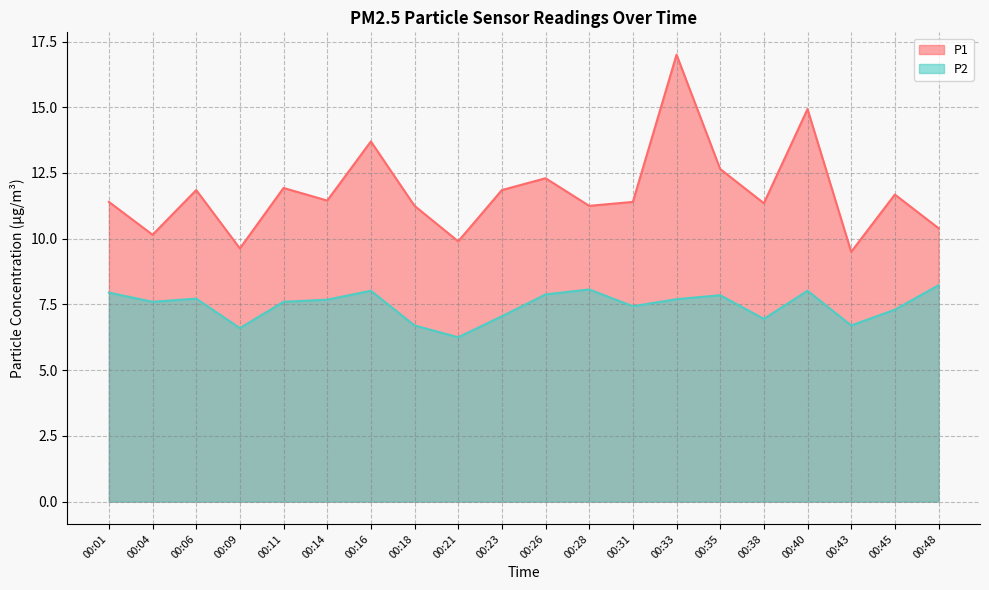

Between 00:21 and 00:45, which is larger?

00:45